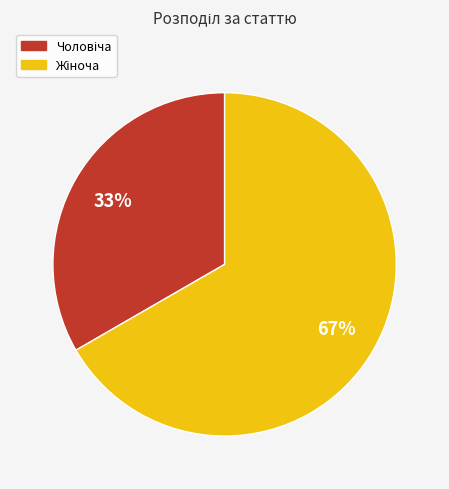

To the nearest percent, what is the average slice percentage?

50%